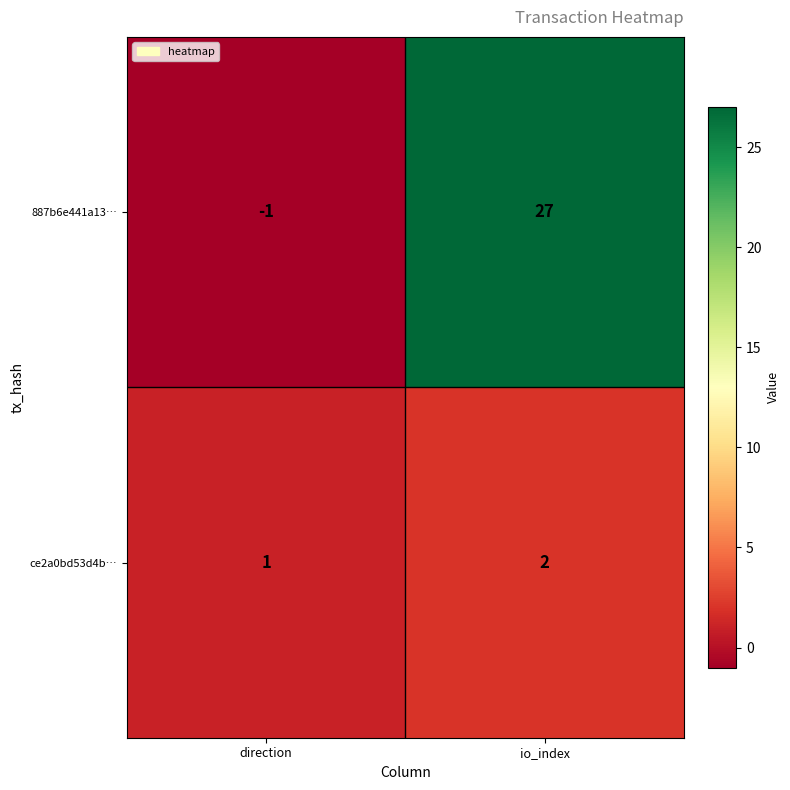

Is it true that 887b6e441a13… equals -1 at direction?

True